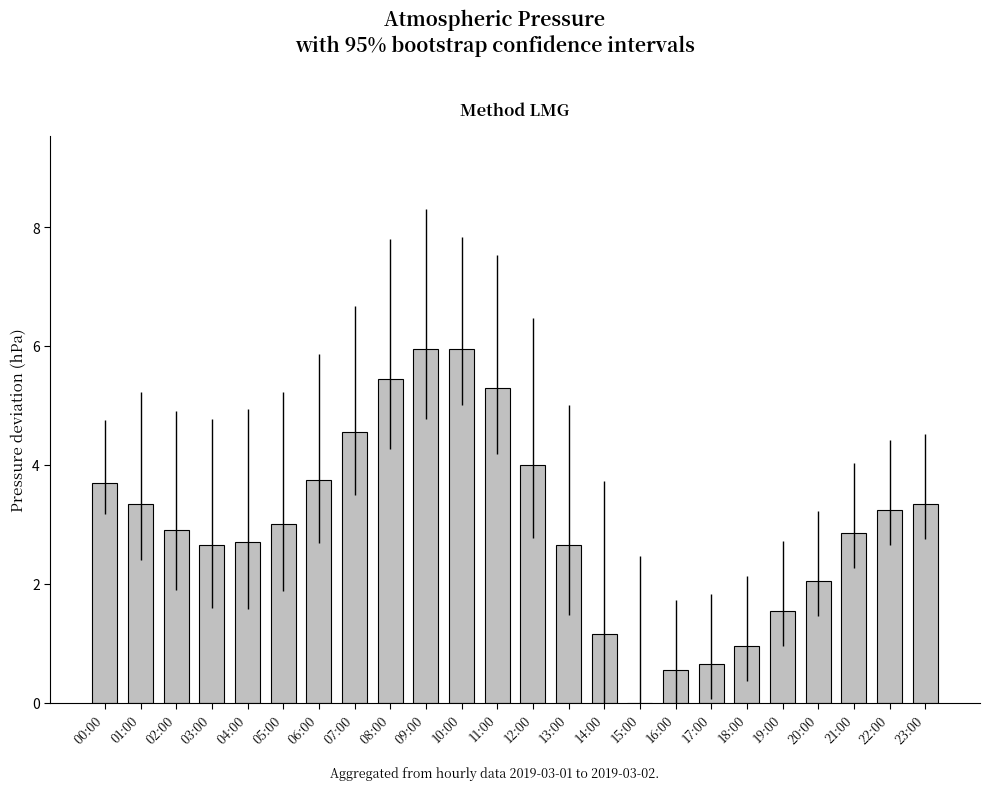

What is the sum of the values at 01:00 and 00:00?

7.1